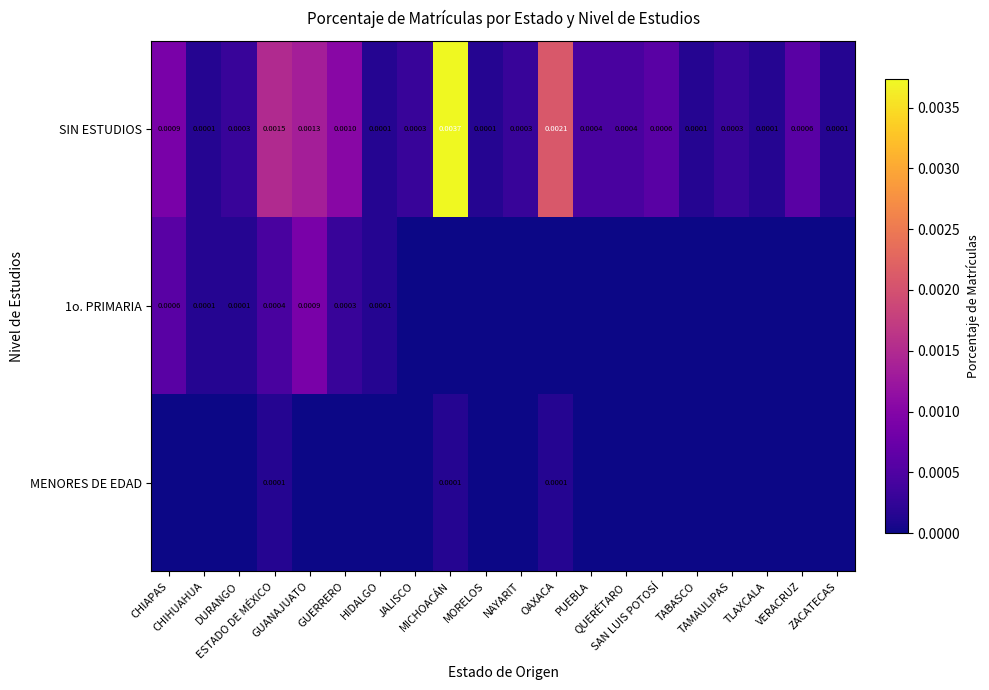

Is it true that SIN ESTUDIOS equals 0.0 at SAN LUIS POTOSÍ?

False